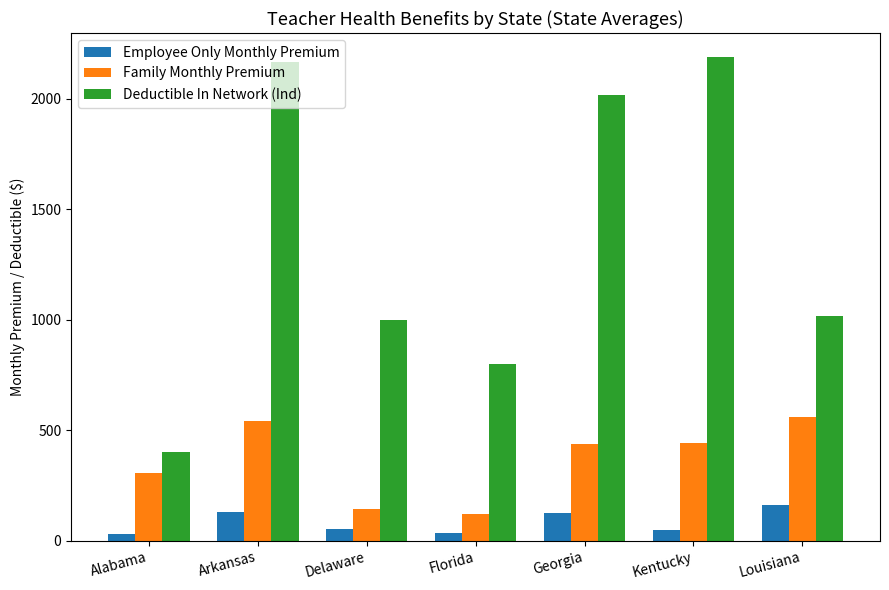

Which series has the largest total across all categories?

Deductible In Network (Ind)